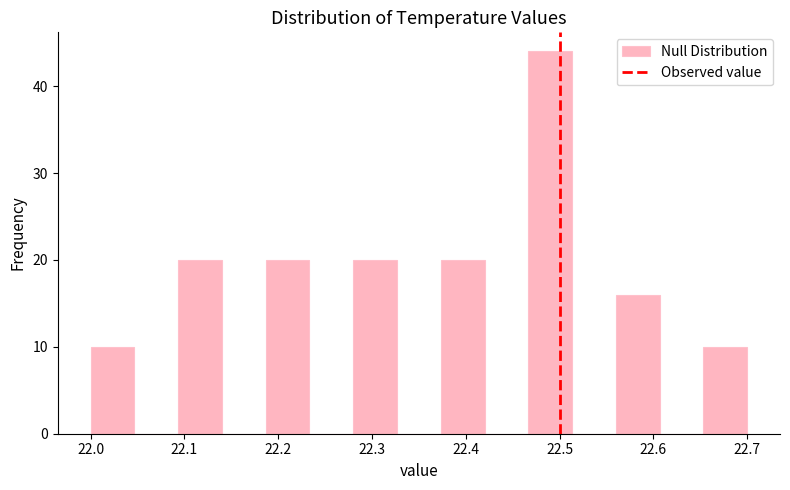

What is the height of the bar covering 22.19 to 22.23 on the x-axis? Neither the bar edges nor the heights are printed on the chart, so give them approximately, as read against the axes.

20